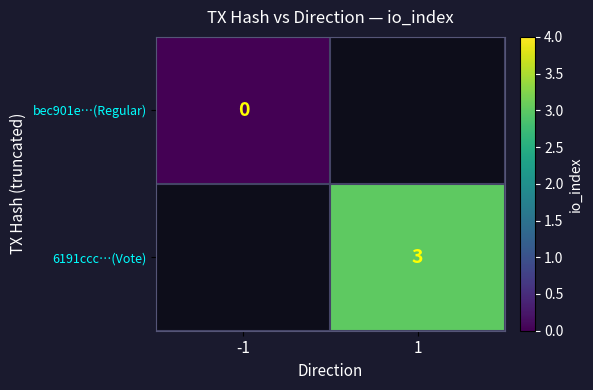

At how many categories does at least one series exceed 0?

1